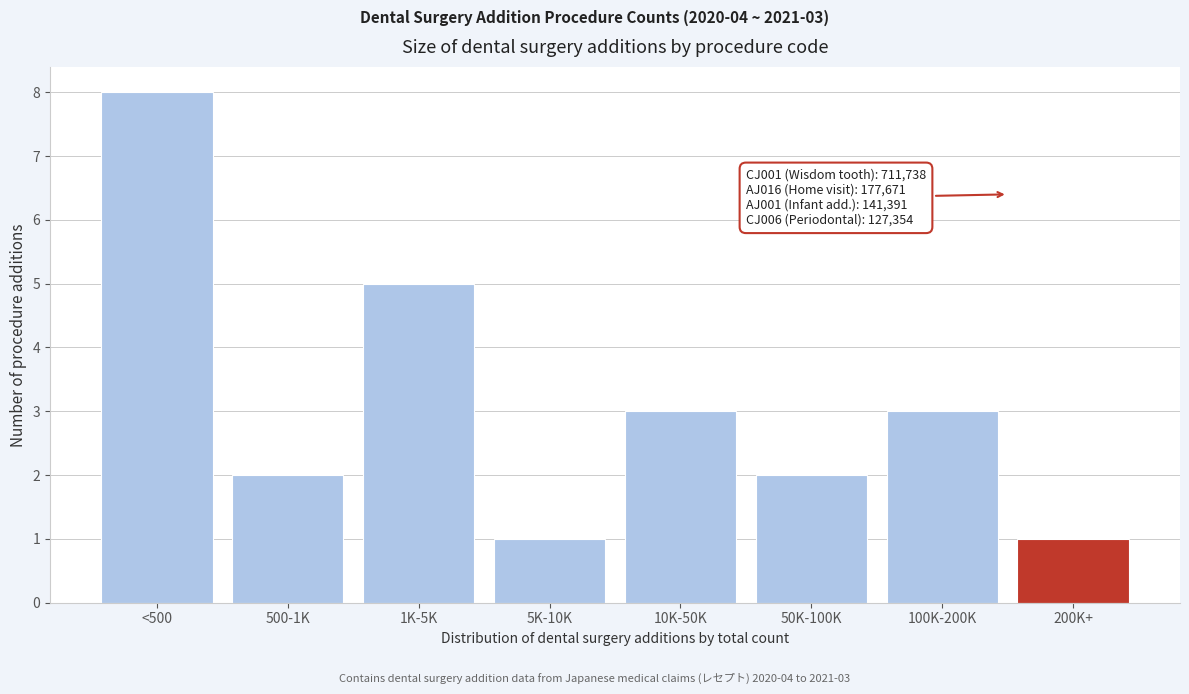

Reading right to left, list all the values displayed in this chart.

1	3	2	3	1	5	2	8